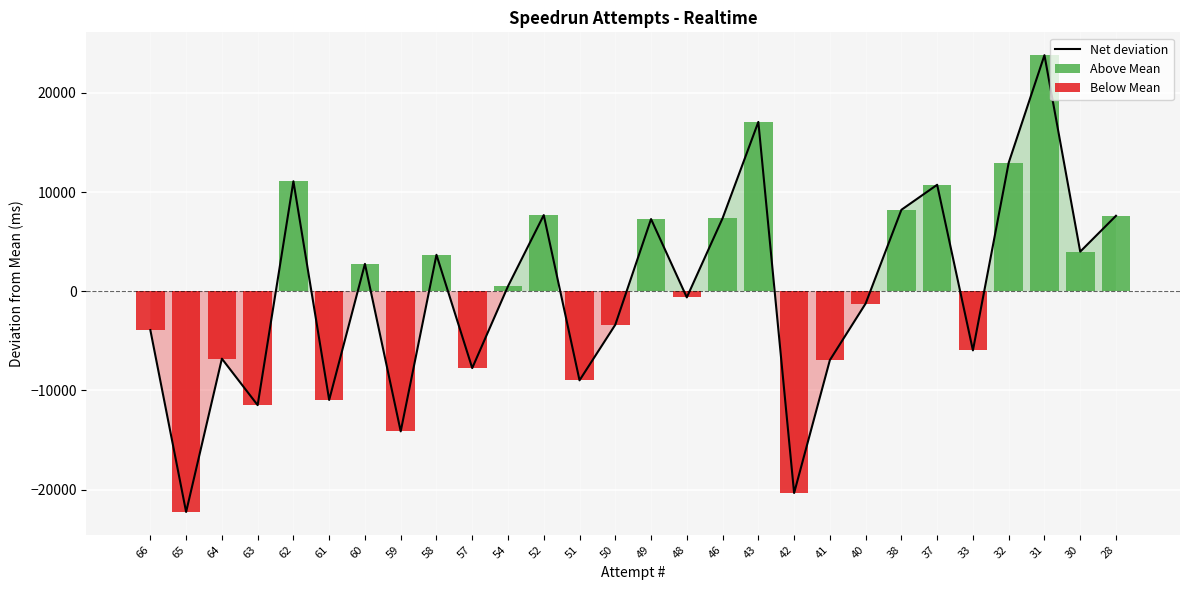

Which series has the largest total across all categories?

Above Mean